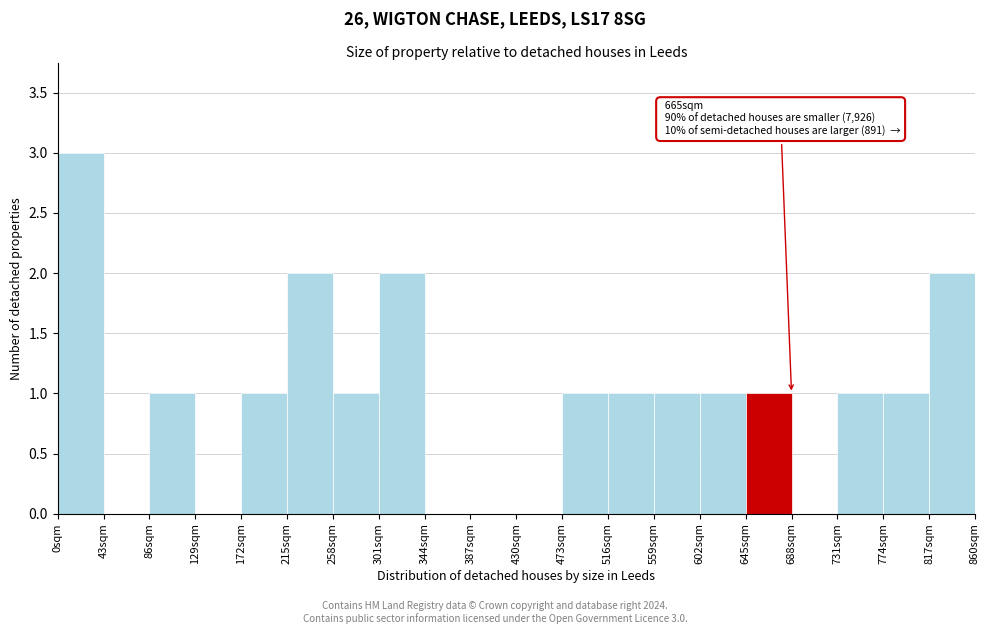

Over which range of the x-axis is the bar tallest?

0 to 43